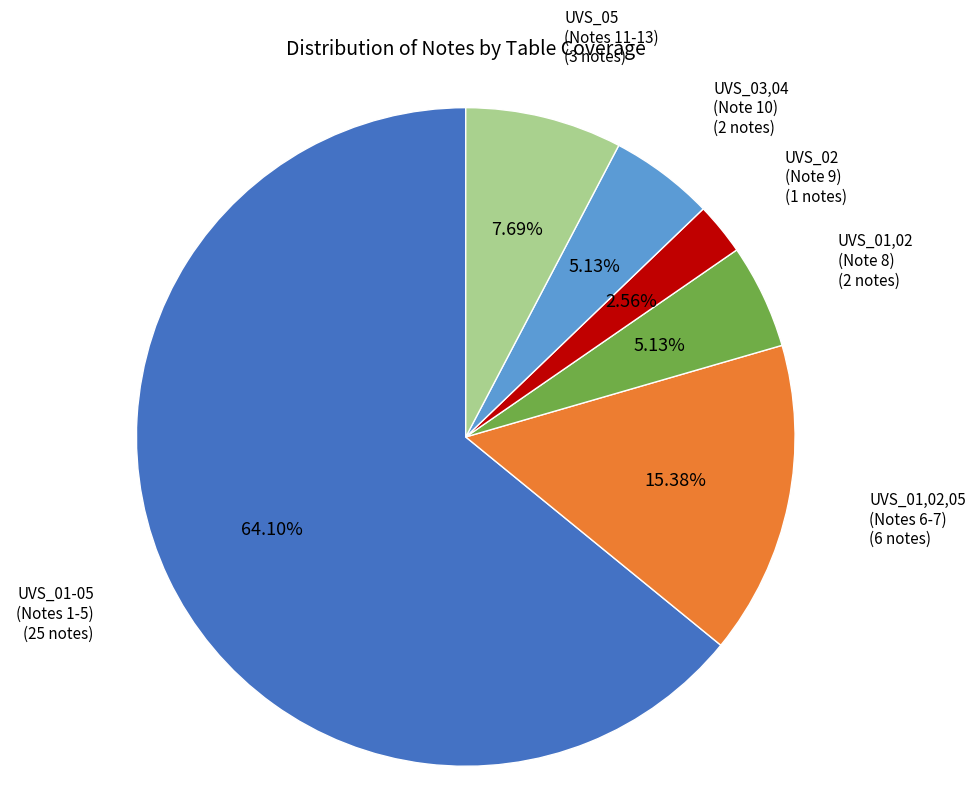

Between UVS_01,02,05 (Notes 6-7) and UVS_01,02 (Note 8), which is larger?

UVS_01,02,05 (Notes 6-7)